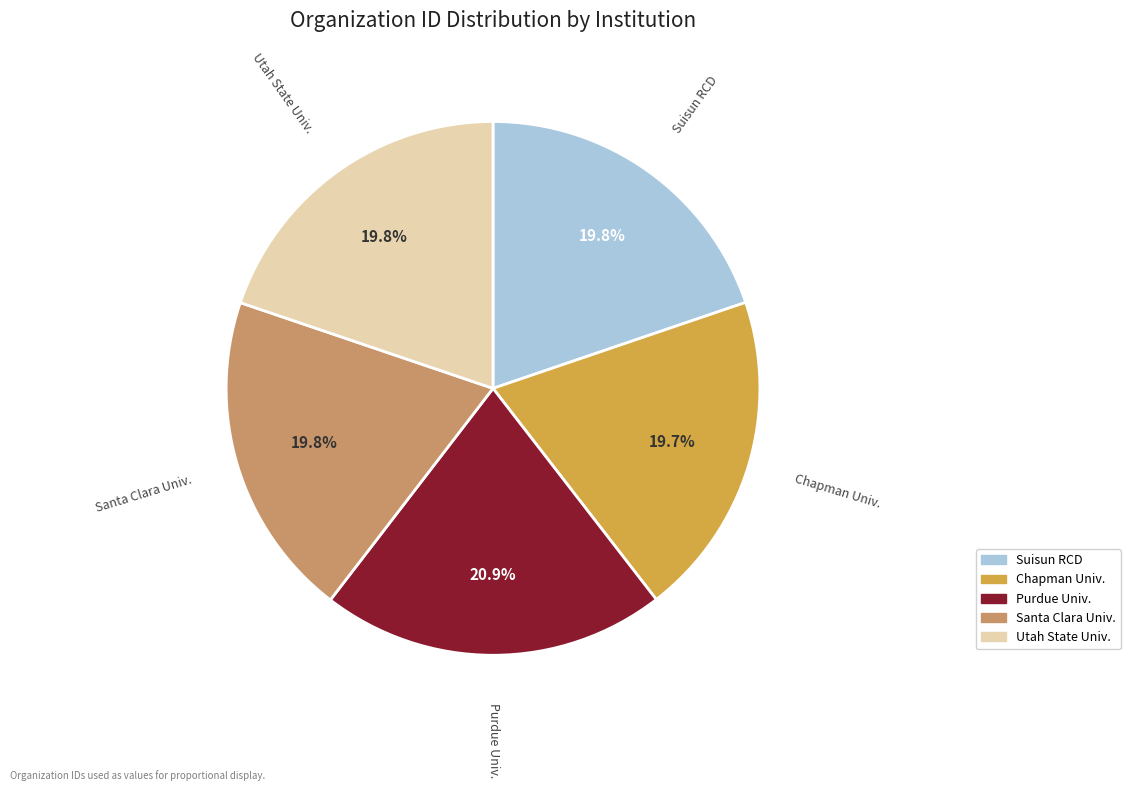

Is there any slice that represents more than half of the pie?

No